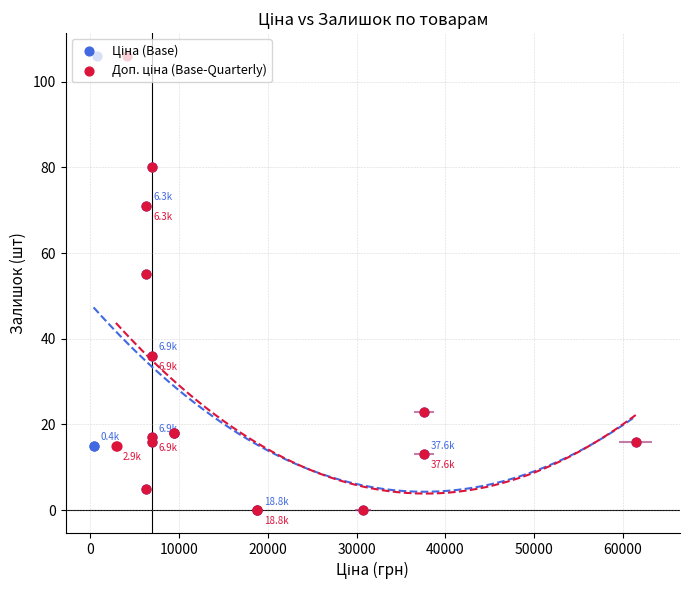

Which series has the largest total across all categories?

Ціна (Base)